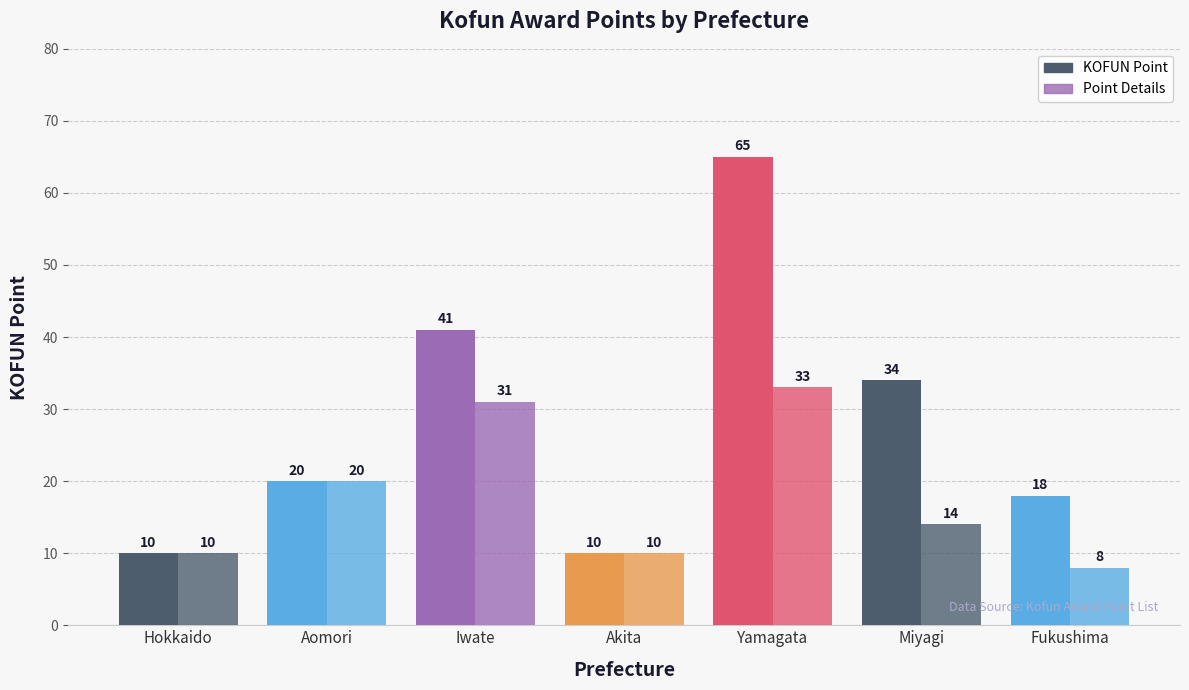

The value of KOFUN Point at Aomori is 20. True or false?

True